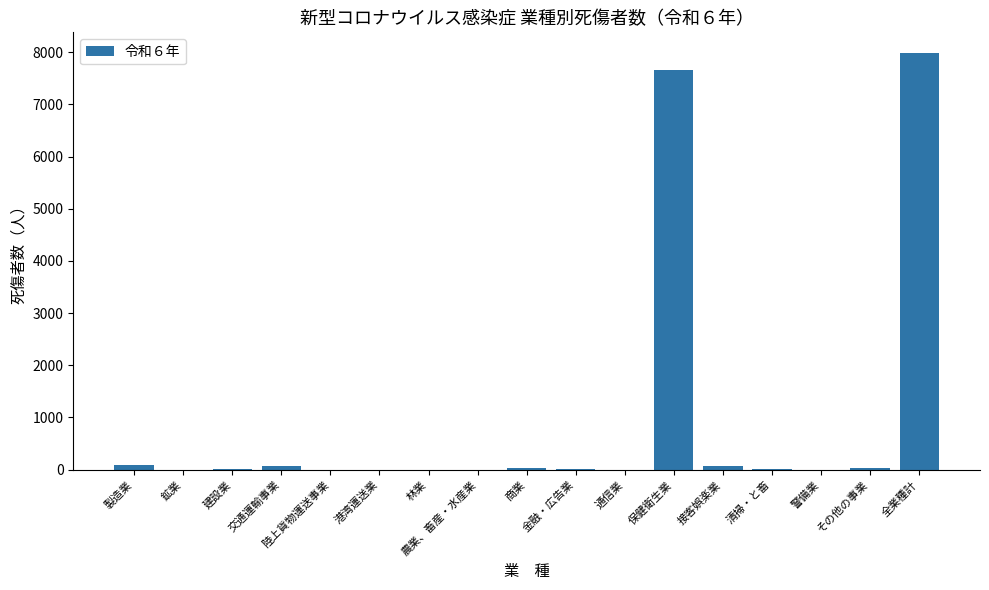

What is the change in value from 農業、畜産・水産業 to 全業種計?

+7980